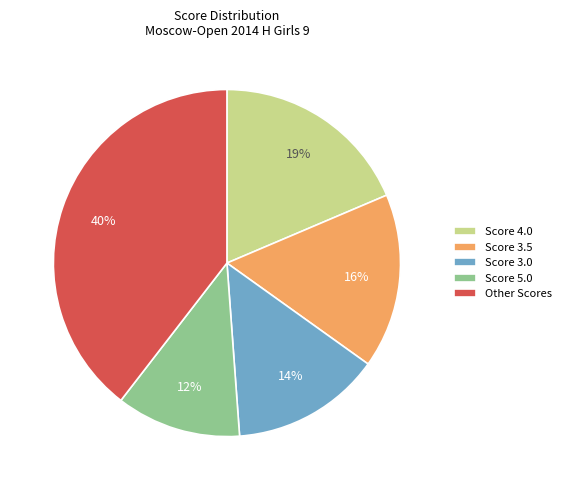

To the nearest percent, what is the difference between the largest and smallest slice percentages?

28%